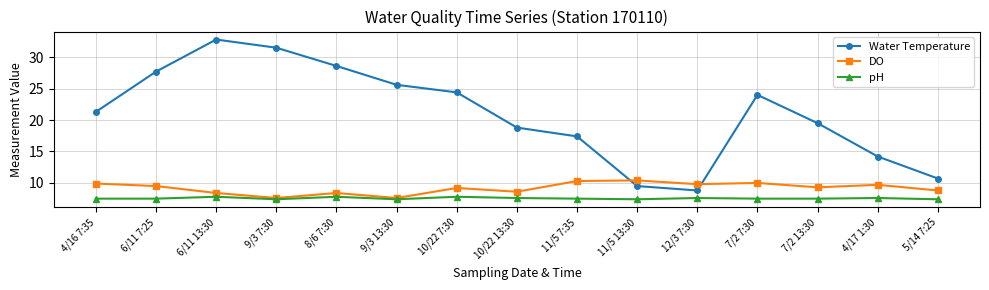

Which category has the highest value in the Water Temperature series?

6/11 13:30